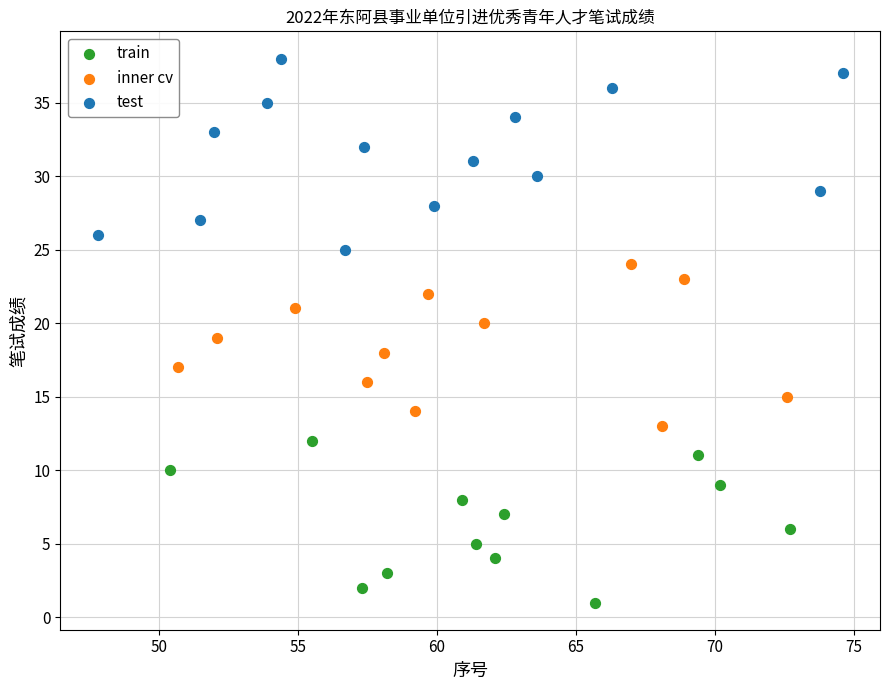

Which series reaches the minimum Y coordinate?

train